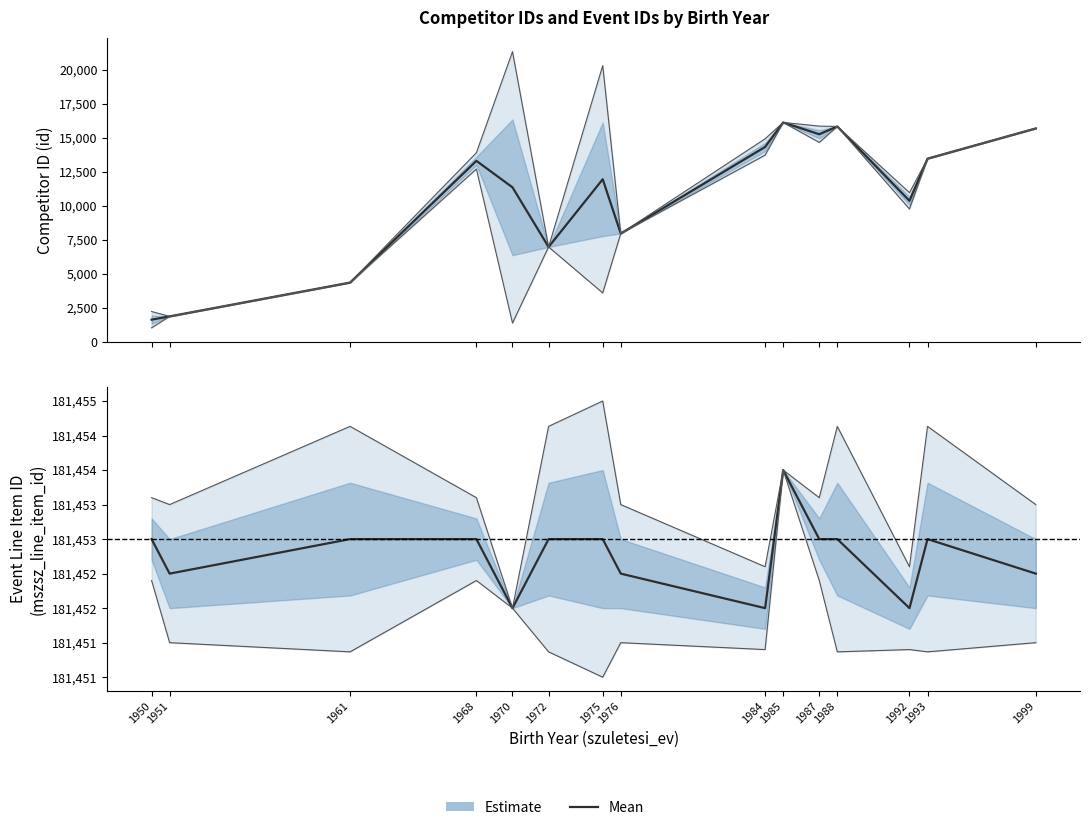

Read the id (mean) value at 1950.

1612.0